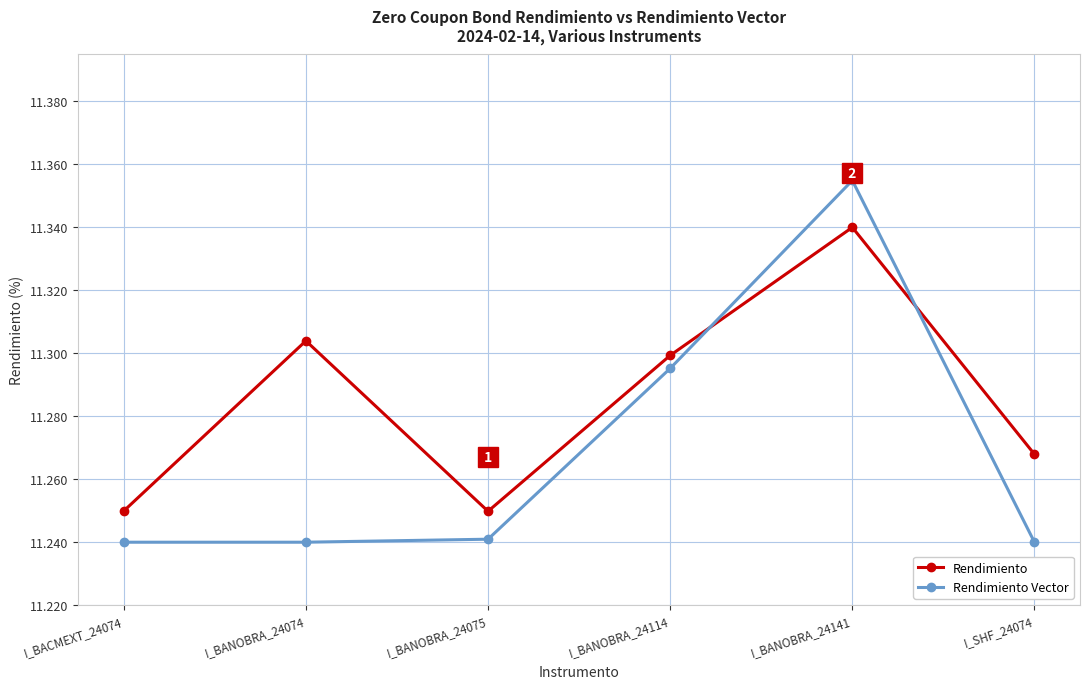

What is the difference between the maximum and minimum values in the Rendimiento Vector series?

0.1